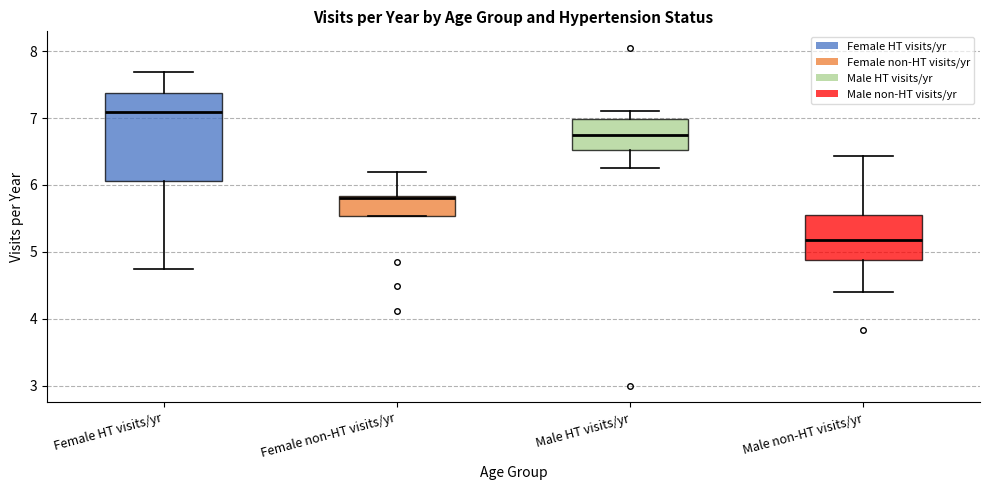

Reading left to right, transcribe this box plot: for each box, give where its median line is, the range the box spans, and where its two whiskers end, as read against the y-axis. The values are not printed on the chart, so give them approximately, as read against the axis.

Female HT visits/yr: median 7.1, box 6.1 to 7.4, whiskers 4.8 to 7.7
Female non-HT visits/yr: median 5.8 (just below the box's upper edge), box 5.5 to 5.8, whiskers 5.5 to 6.2
Male HT visits/yr: median 6.8, box 6.5 to 7.0, whiskers 6.3 to 7.1
Male non-HT visits/yr: median 5.2, box 4.9 to 5.5, whiskers 4.4 to 6.4